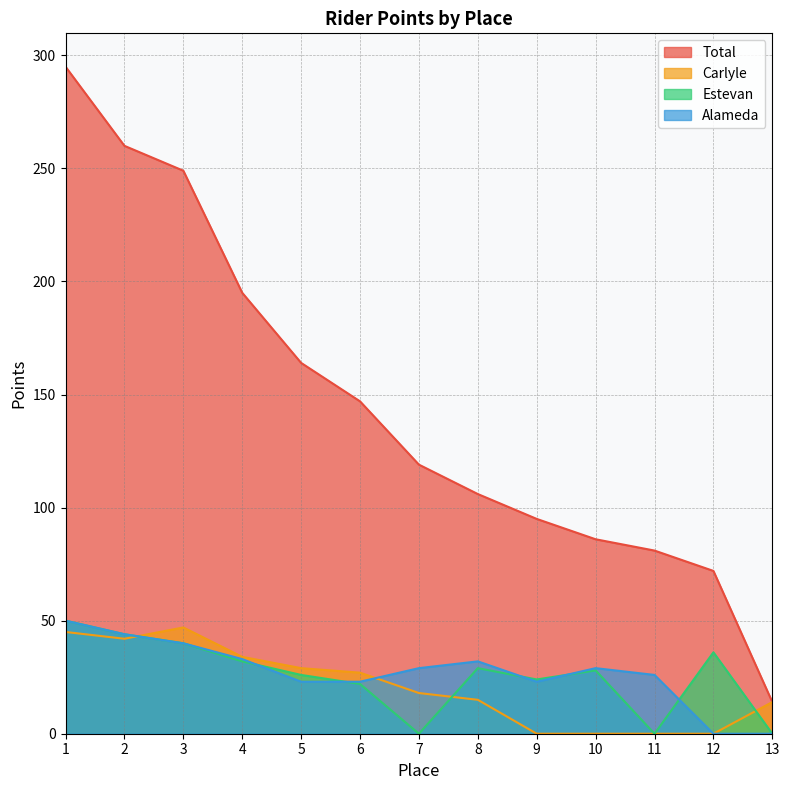

How many interior local valleys does the Carlyle series have?

1